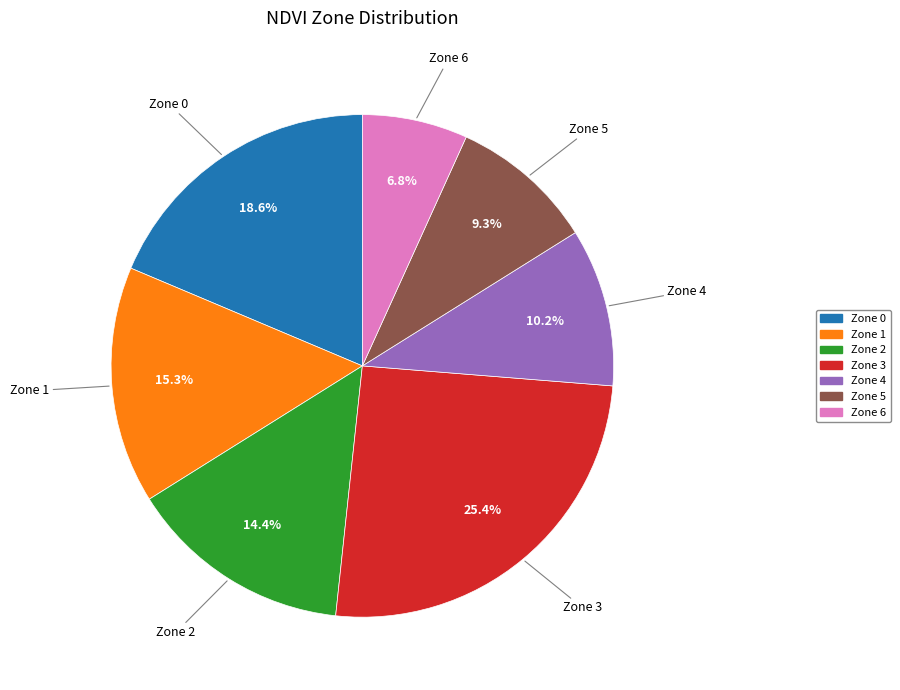

Is there a majority slice in this chart?

No